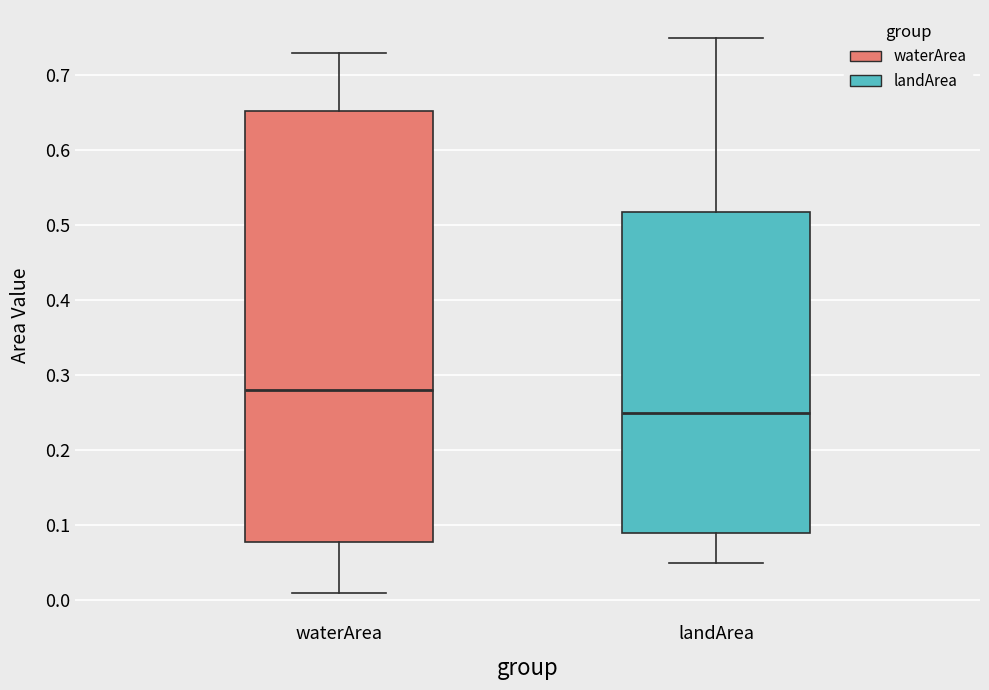

Where is the lower edge of the box for landArea on the y-axis? The values are not printed on the chart, so give them approximately, as read against the axis.

0.09